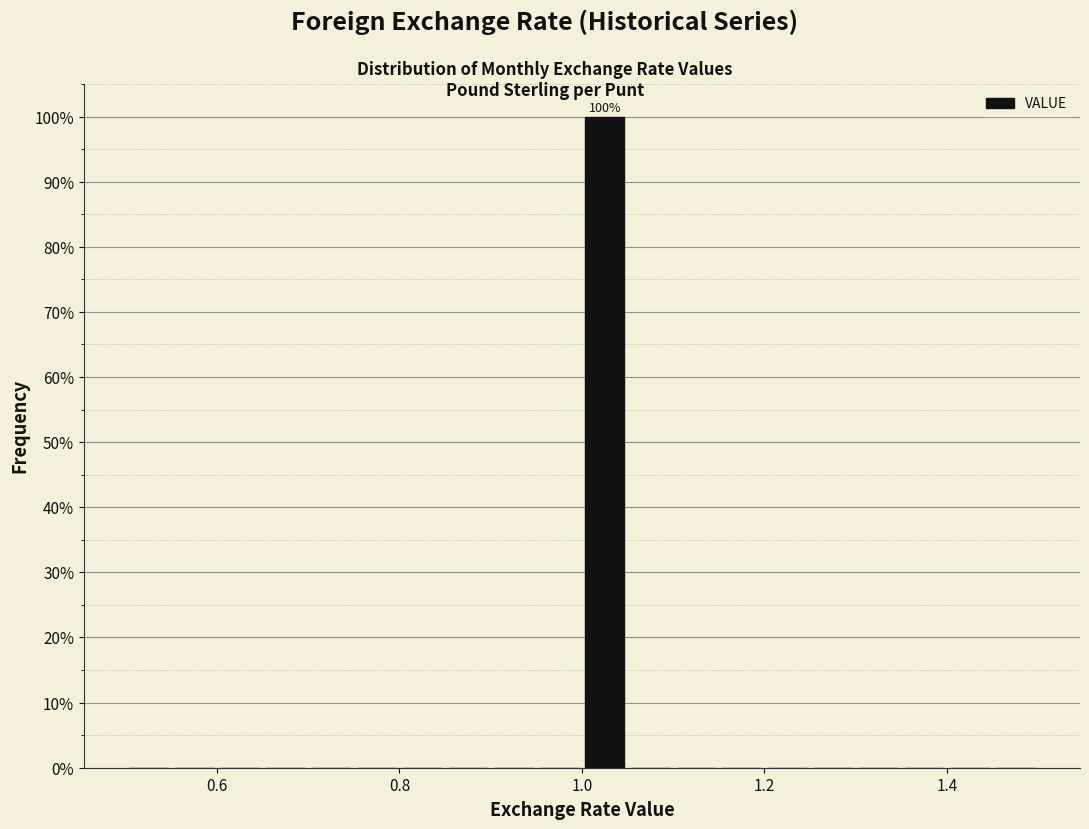

Read against the x-axis, roughly where is the centre of the tallest bar?

1.02